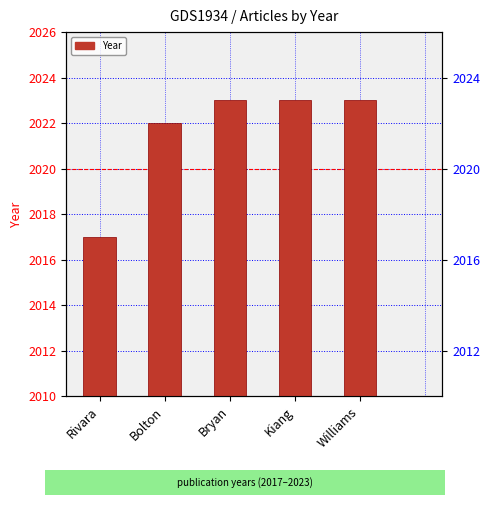

Count the values in the range 2022 to 2023.

4